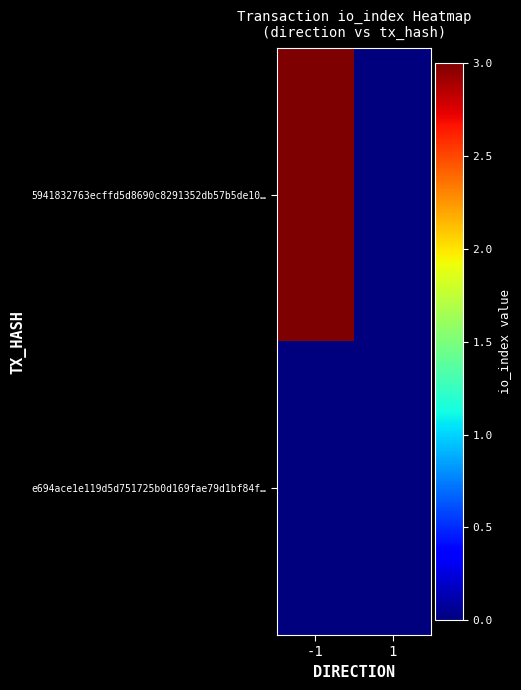

Which series changed the most between -1 and 1?

5941832763ecffd5d8690c8291352db57b5de10…